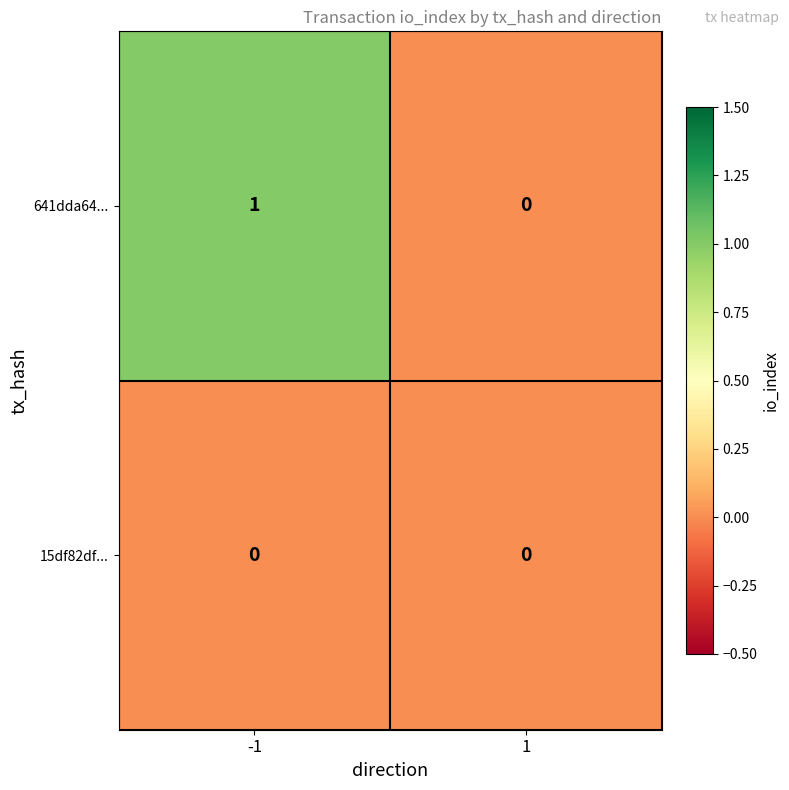

Which series has the widest spread of values?

641dda64...